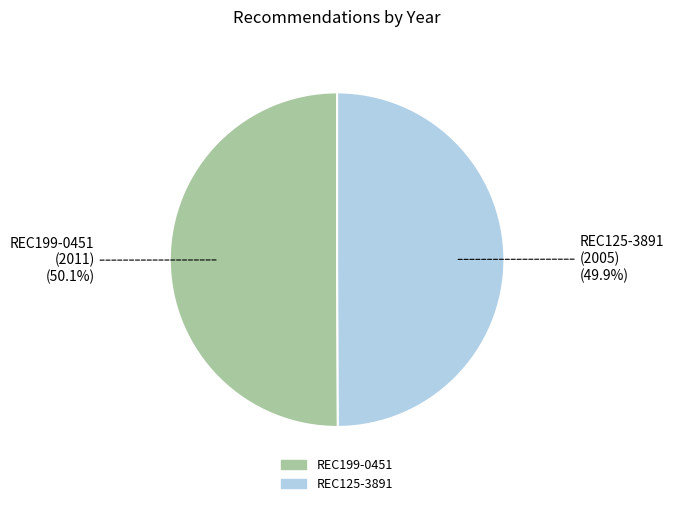

Is it true that REC199-0451 is 50% of the pie?

True